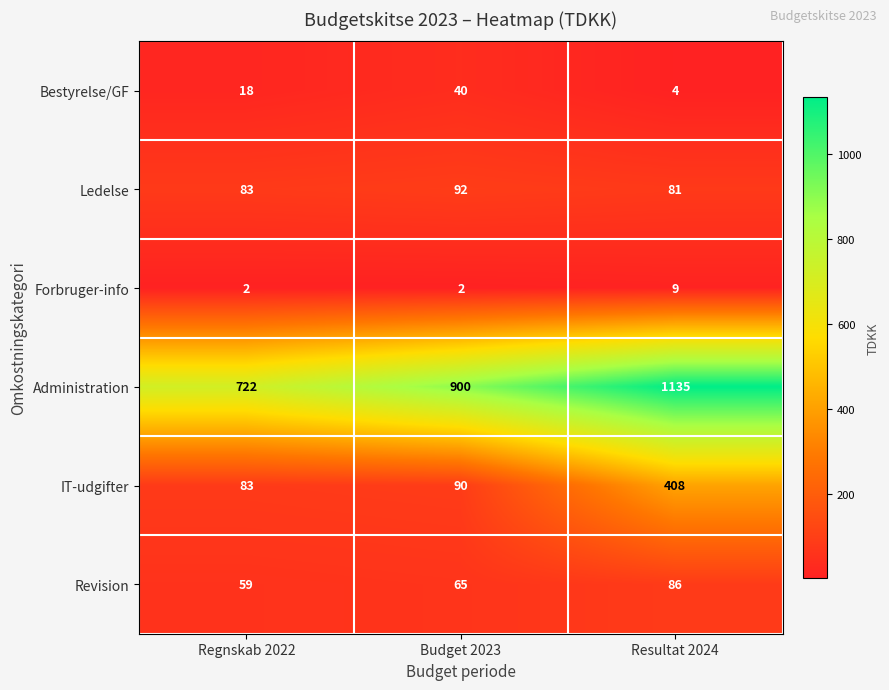

Which series has the largest range (max minus min)?

Administration